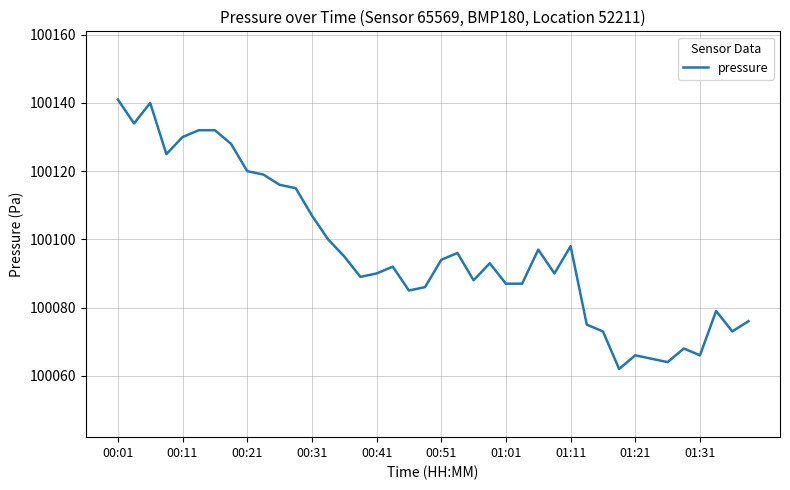

What is the difference between the maximum and minimum values?

79